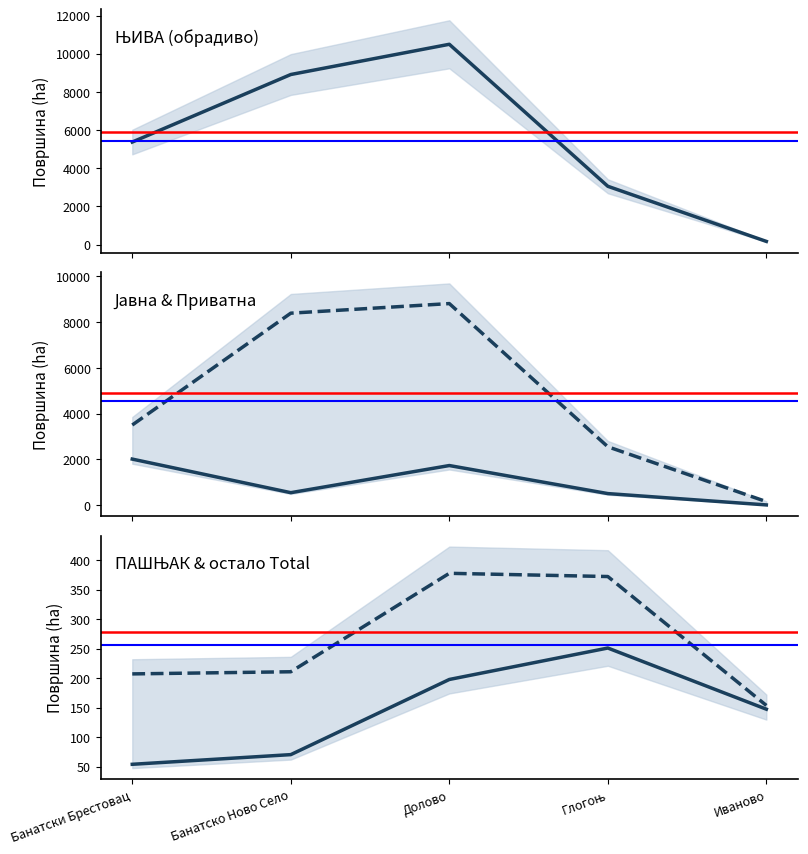

What is the highest value of the Јавна својина series?

2012.3